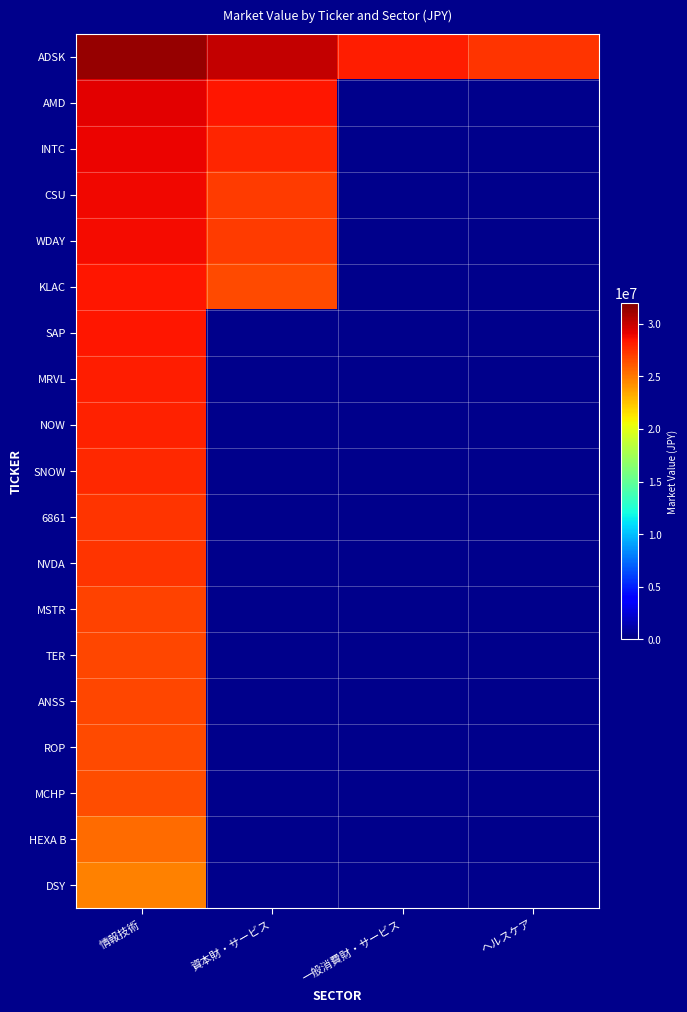

What is the total value across all series at 情報技術?

525170540.3